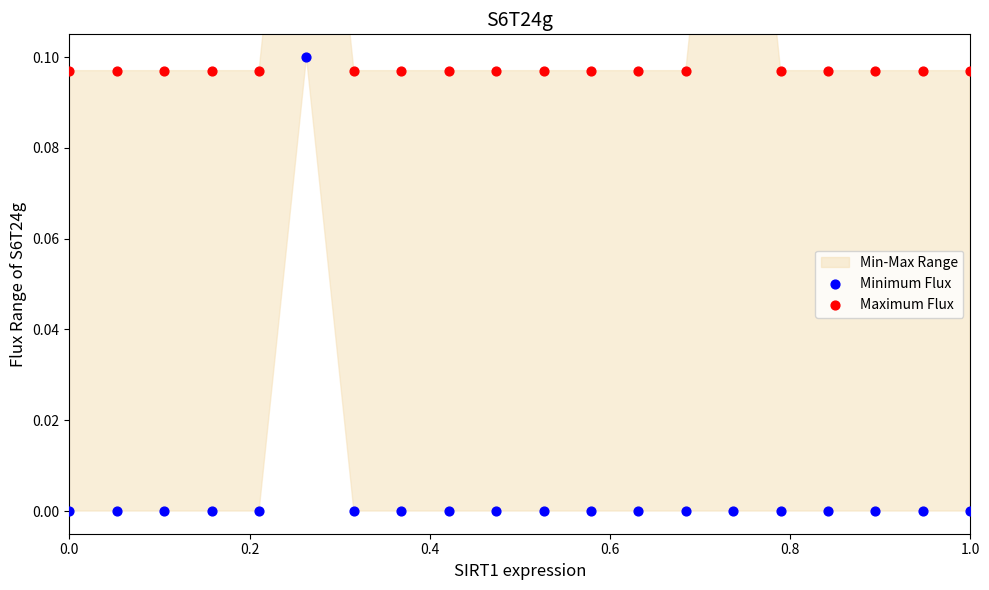

Which series reaches the minimum Y coordinate?

Minimum Flux